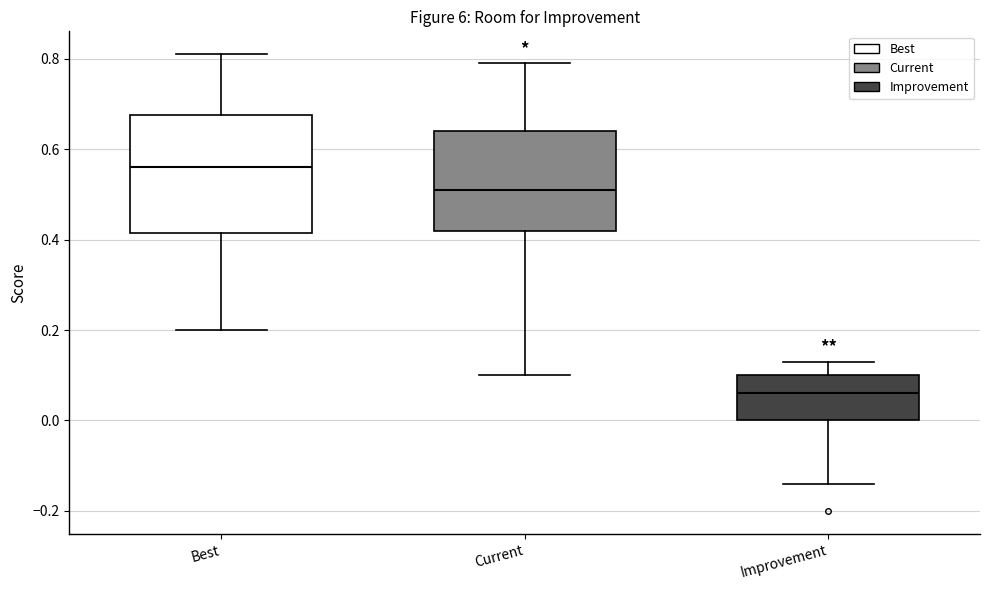

Which box is the tallest, from its lower edge to its upper edge?

Best